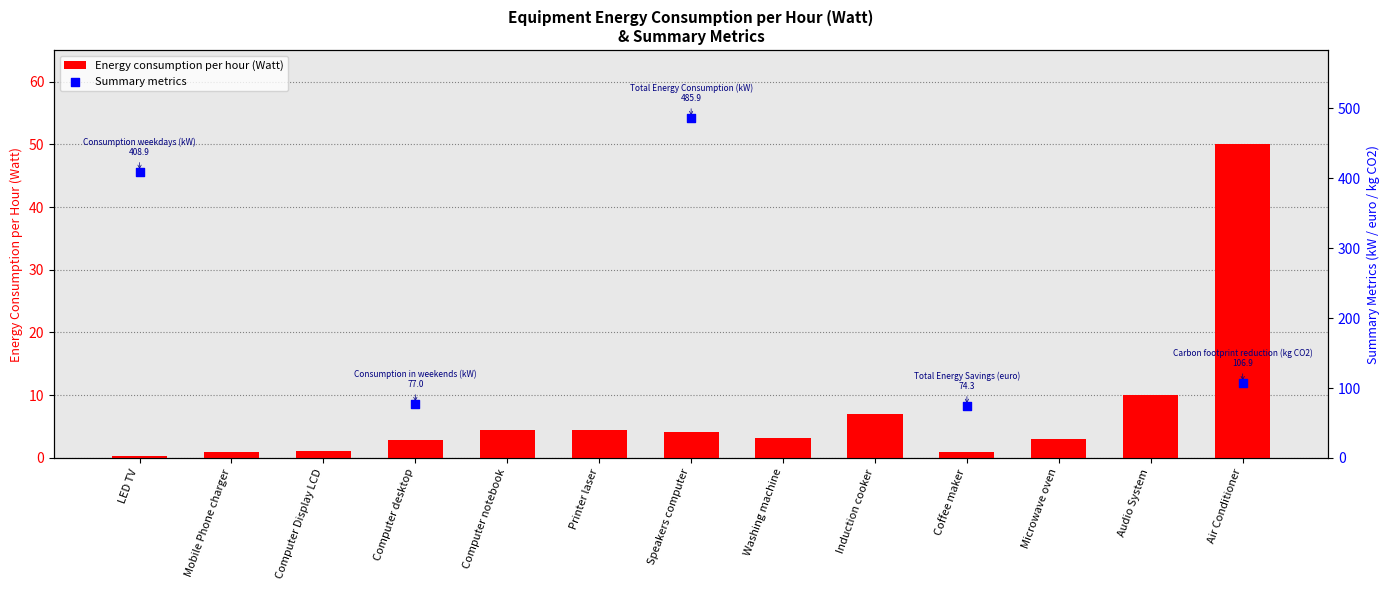

What is the change in value from Mobile Phone charger to Washing machine?

+2.2